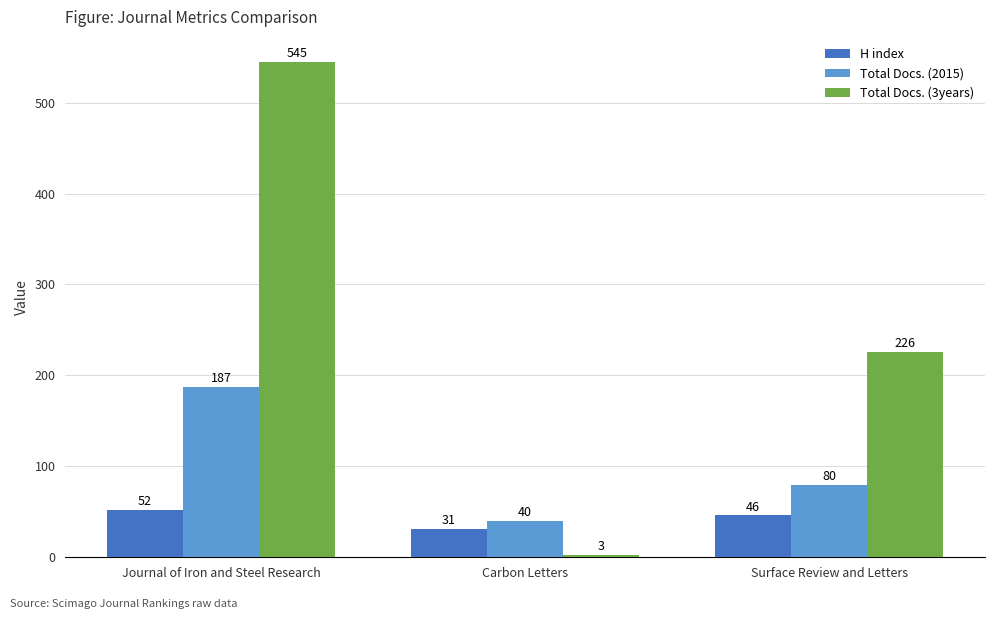

At how many categories does at least one series exceed 244?

1